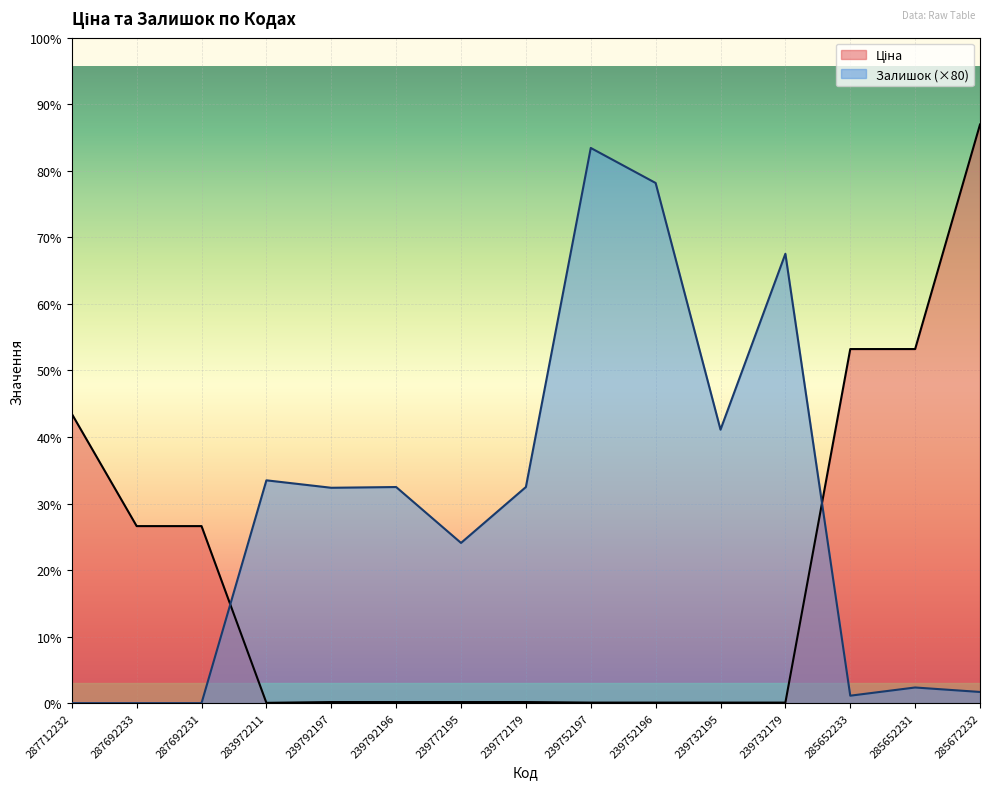

Rank the series at 239772179 from lowest to highest value.

Ціна, Залишок